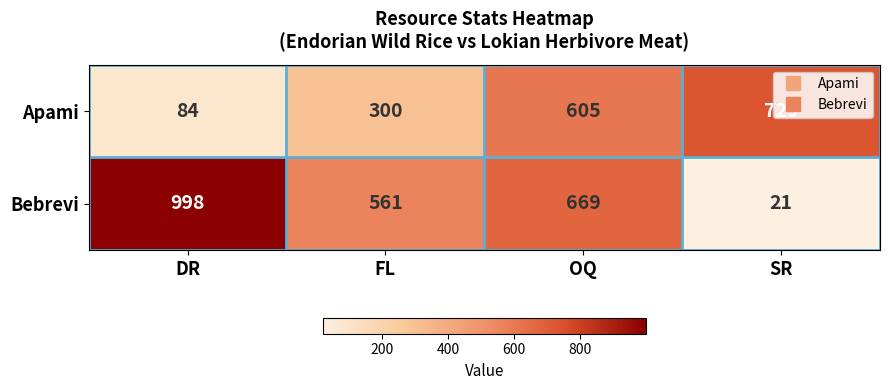

True or false: Bebrevi has a value of 998 at DR.

True